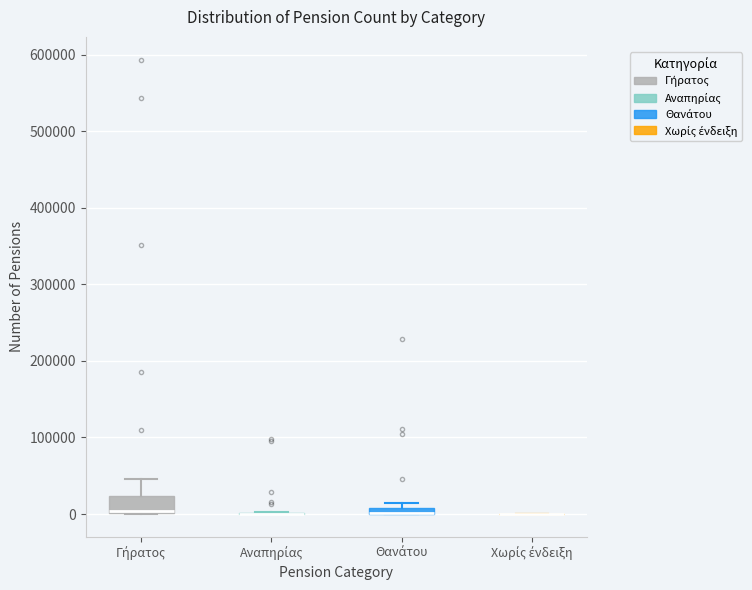

Which box is the tallest, from its lower edge to its upper edge?

Γήρατος